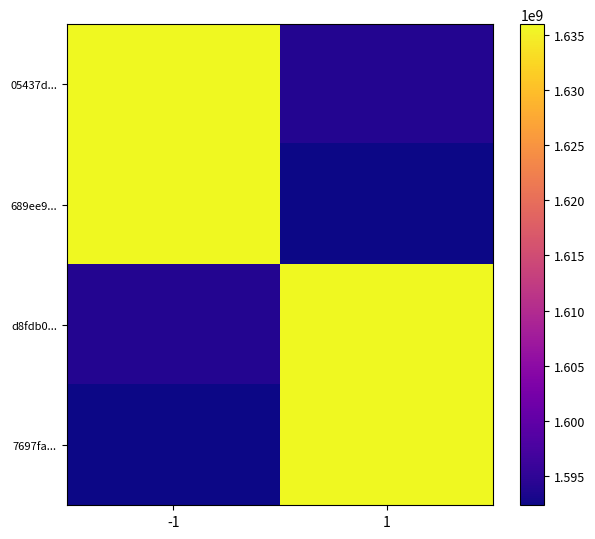

Reading left to right, transcribe all the data shown in this chart.

05437d...: -1=1635987816	1=1593956641
689ee9...: -1=1635987399	1=1592323949
d8fdb0...: -1=1593956641	1=1635987816
7697fa...: -1=1592323949	1=1635987399